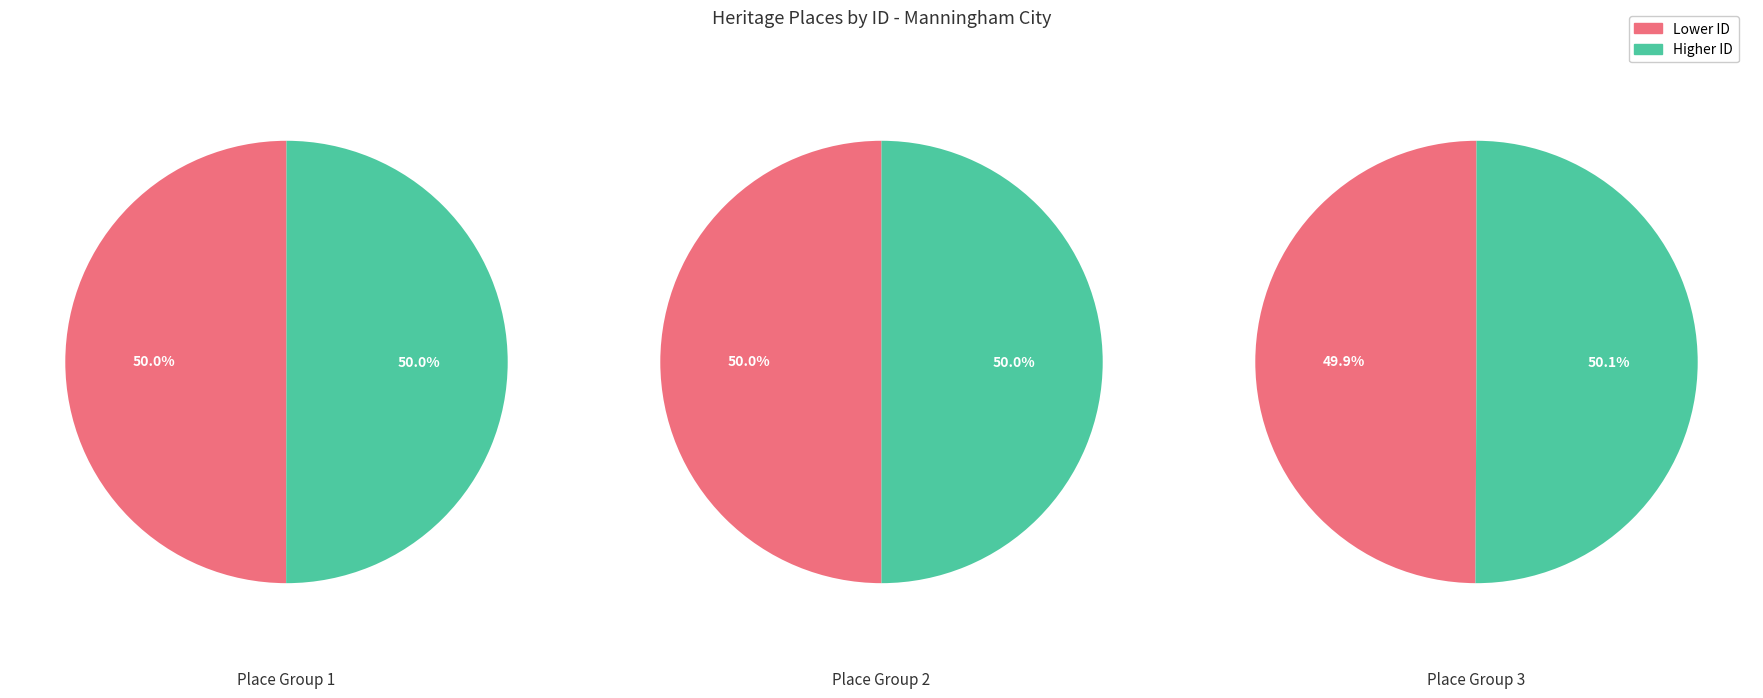

How many segments does this pie chart have?

6